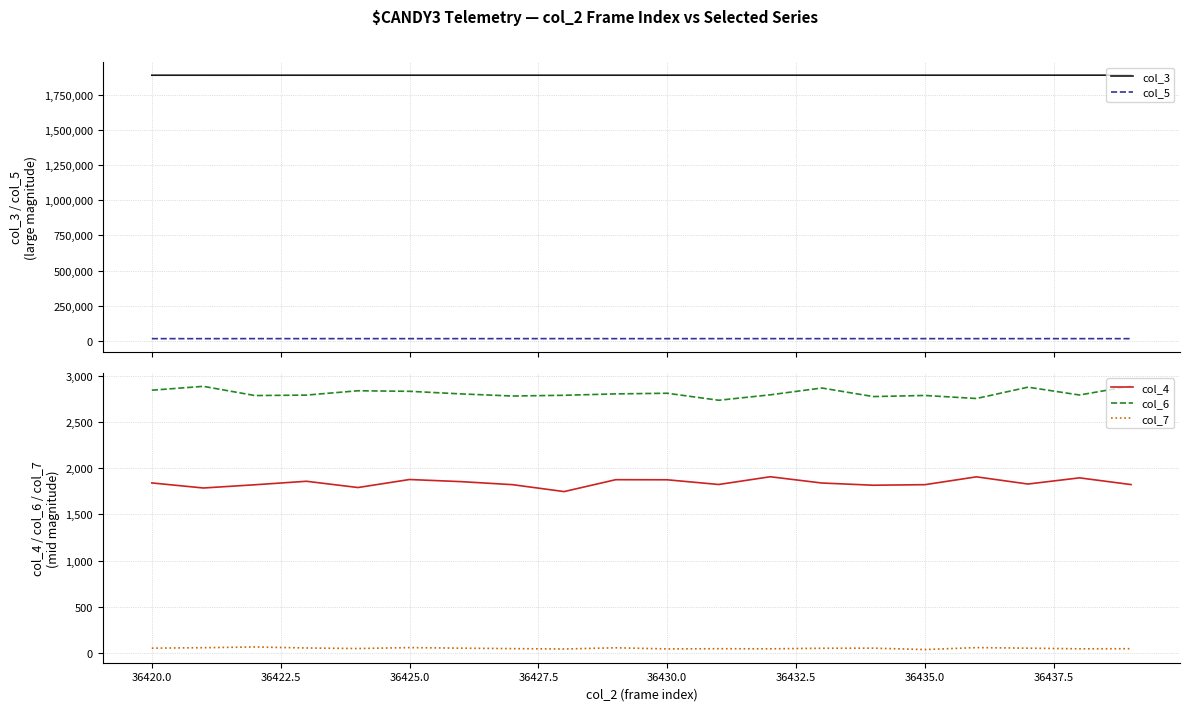

How many lines are shown in the chart?

5